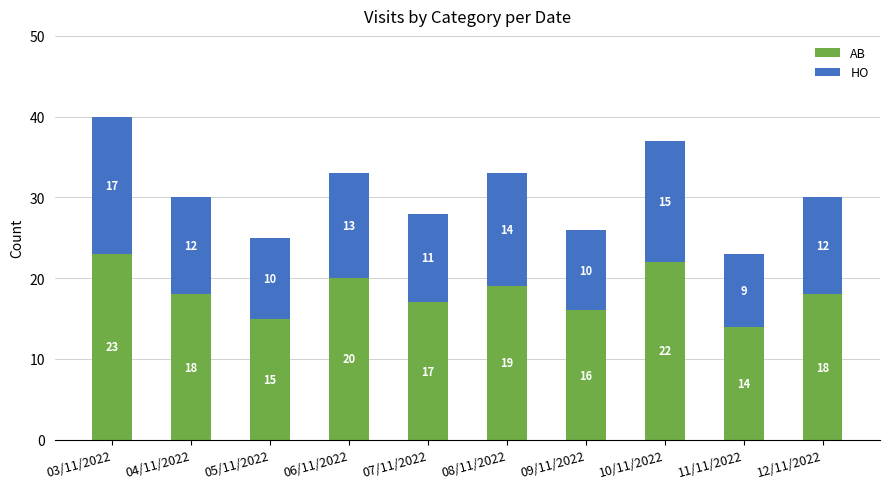

What is the difference between the second highest and second lowest values in the AB series?

7